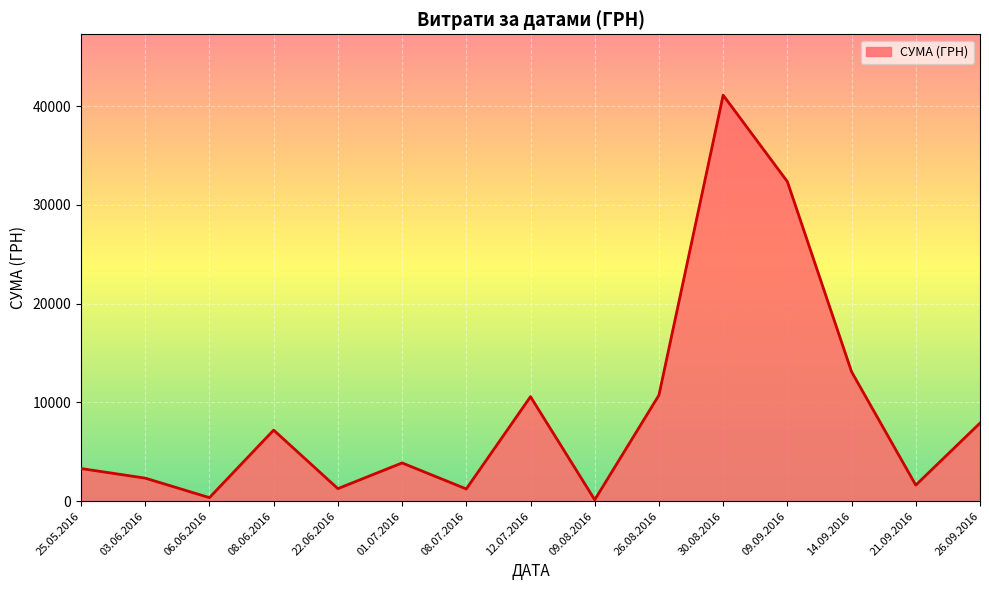

At which category does the data reach its first local peak?

08.06.2016